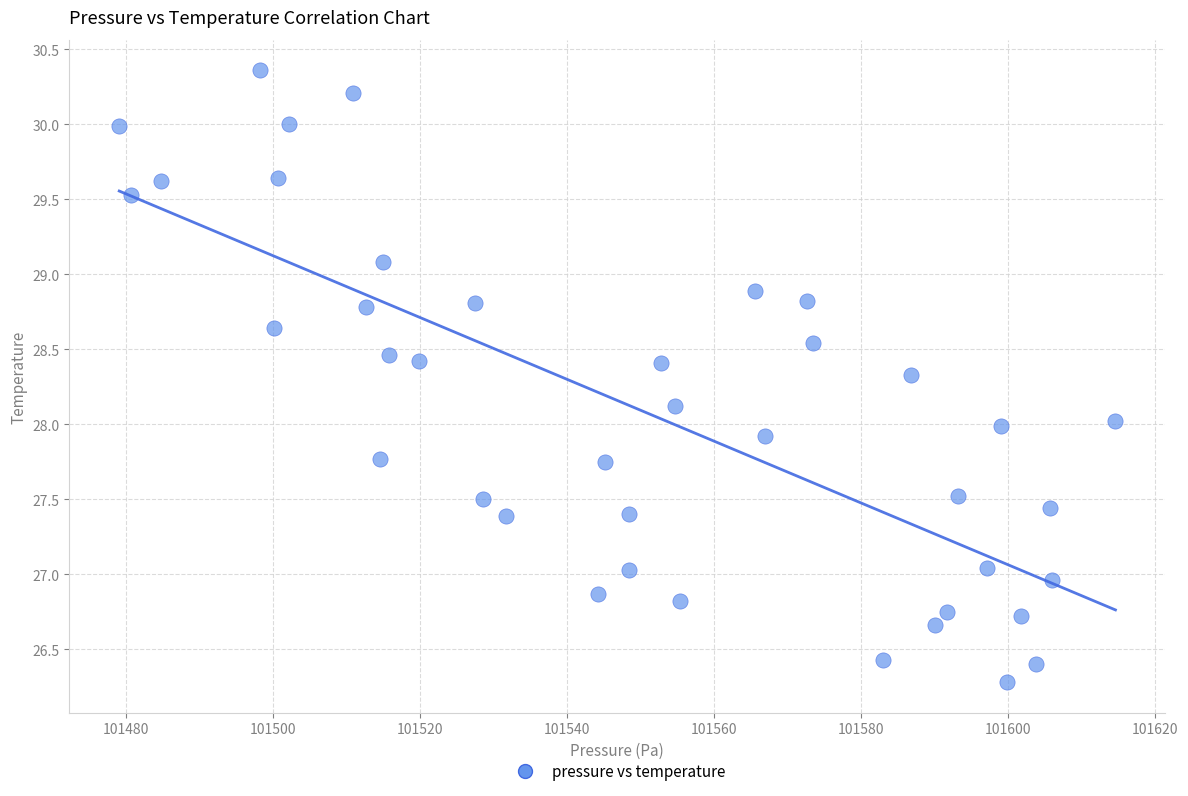

What is the range of Y values (max minus min)?

4.1